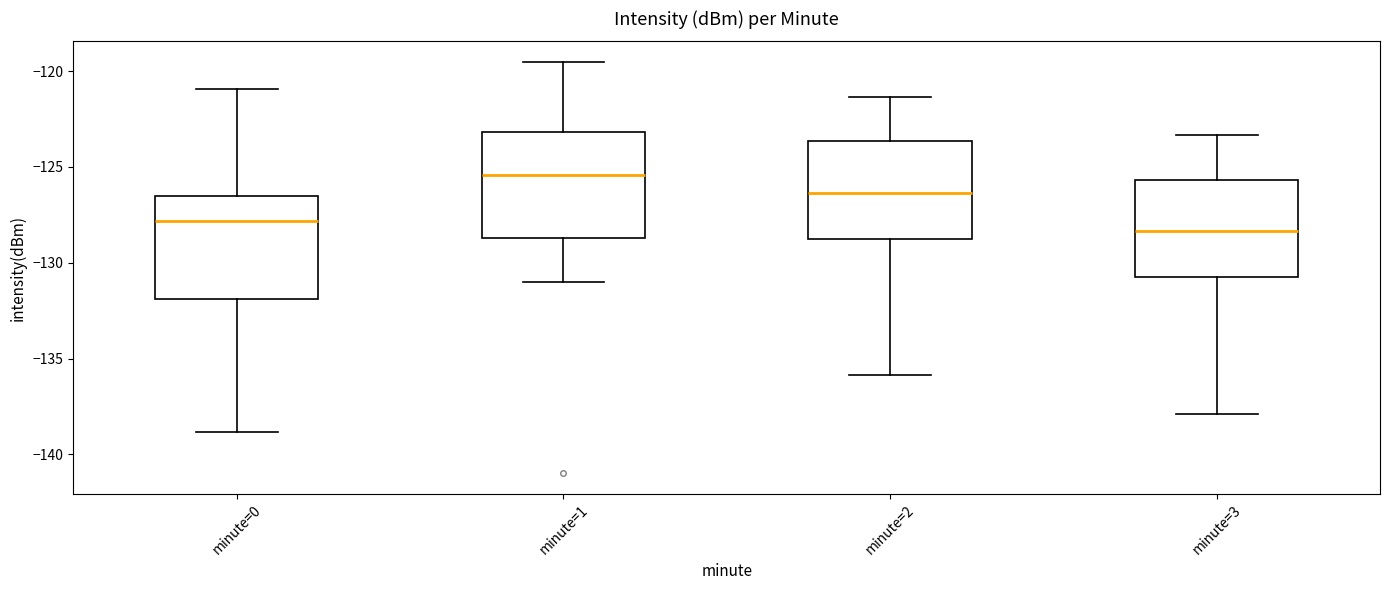

Where does the median line of the box for minute=1 sit on the y-axis? The values are not printed on the chart, so give them approximately, as read against the axis.

-125.5